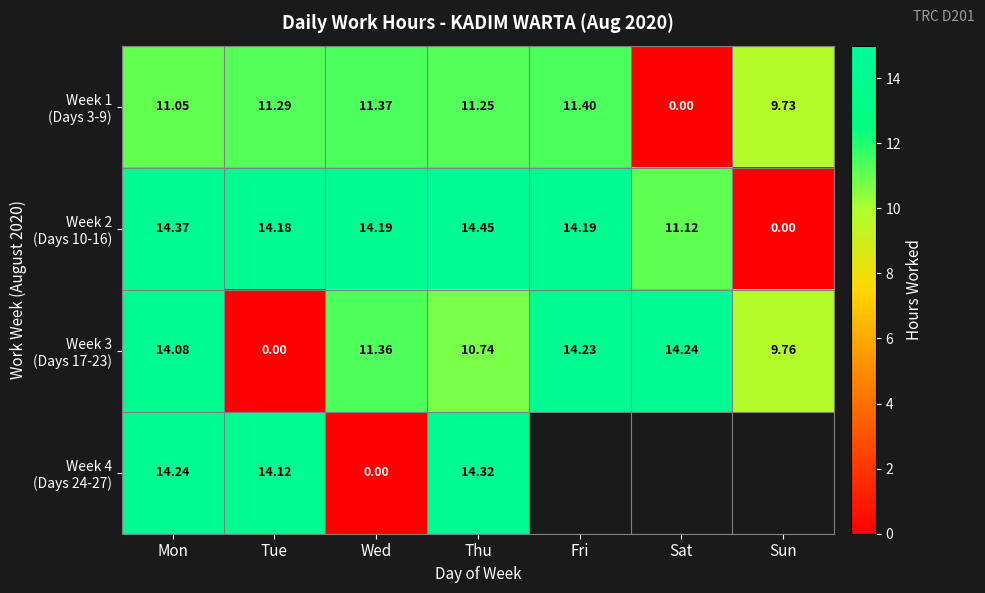

Between Tue and Sun, which is larger?

Tue